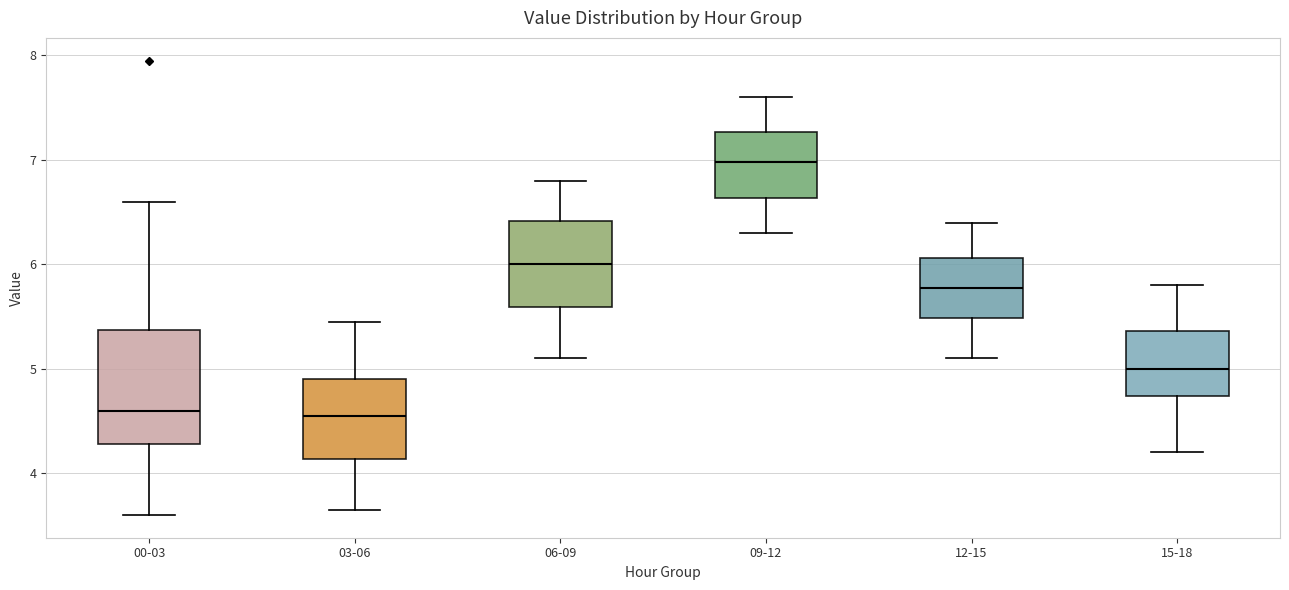

Reading left to right, transcribe this box plot: for each box, give where its median line is, the range the box spans, and where its two whiskers end, as read against the y-axis. The values are not printed on the chart, so give them approximately, as read against the axis.

00-03: median 4.6, box 4.3 to 5.4, whiskers 3.6 to 6.6
03-06: median 4.6, box 4.1 to 4.9, whiskers 3.7 to 5.5
06-09: median 6.0, box 5.6 to 6.4, whiskers 5.1 to 6.8
09-12: median 7.0, box 6.6 to 7.3, whiskers 6.3 to 7.6
12-15: median 5.8, box 5.5 to 6.1, whiskers 5.1 to 6.4
15-18: median 5.0, box 4.7 to 5.4, whiskers 4.2 to 5.8